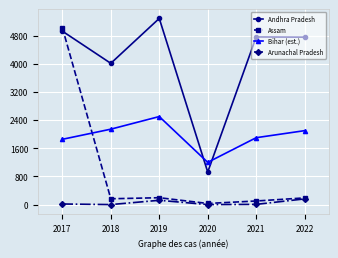

The value of Bihar (est.) at 2018 is 2142. True or false?

True